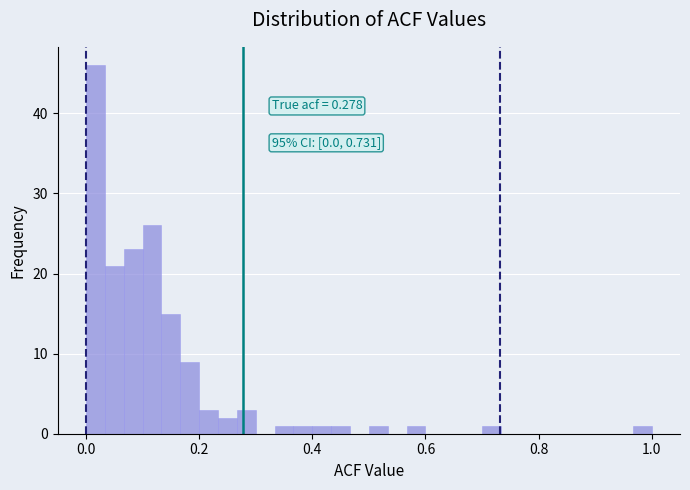

Read against the x-axis, roughly where is the centre of the tallest bar?

0.02